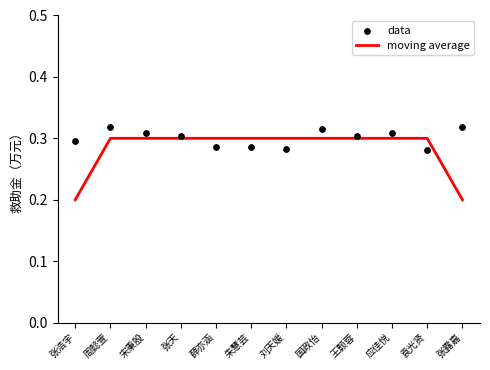

What are all the series names shown in the legend?

moving average, data